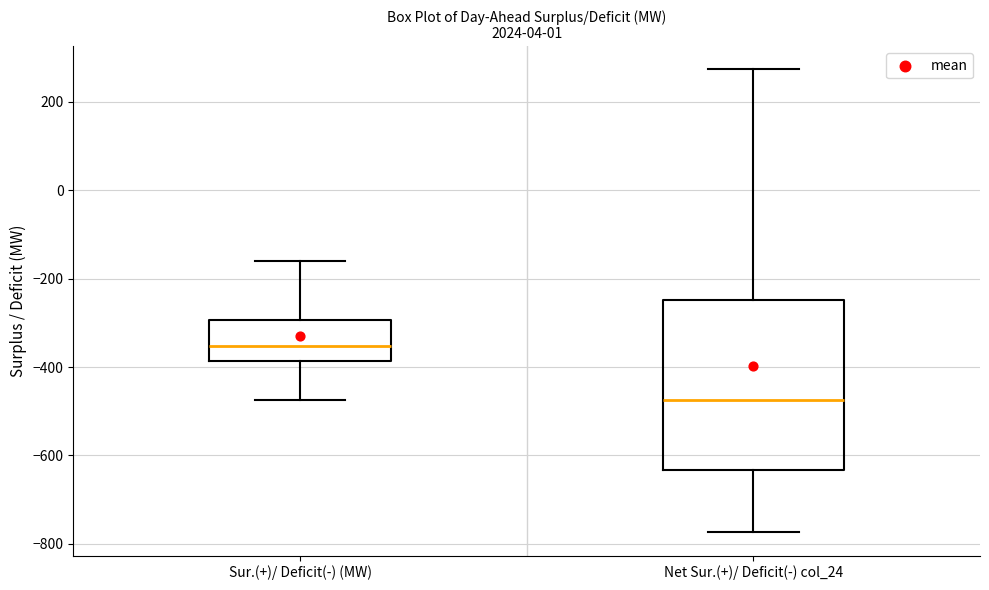

Reading left to right, transcribe this box plot: for each box, give where its median line is, the range the box spans, and where its two whiskers end, as read against the y-axis. The values are not printed on the chart, so give them approximately, as read against the axis.

Sur.(+)/ Deficit(-) (MW): median -360, box -380 to -300, whiskers -480 to -160
Net Sur.(+)/ Deficit(-) col_24: median -480, box -640 to -240, whiskers -780 to 280